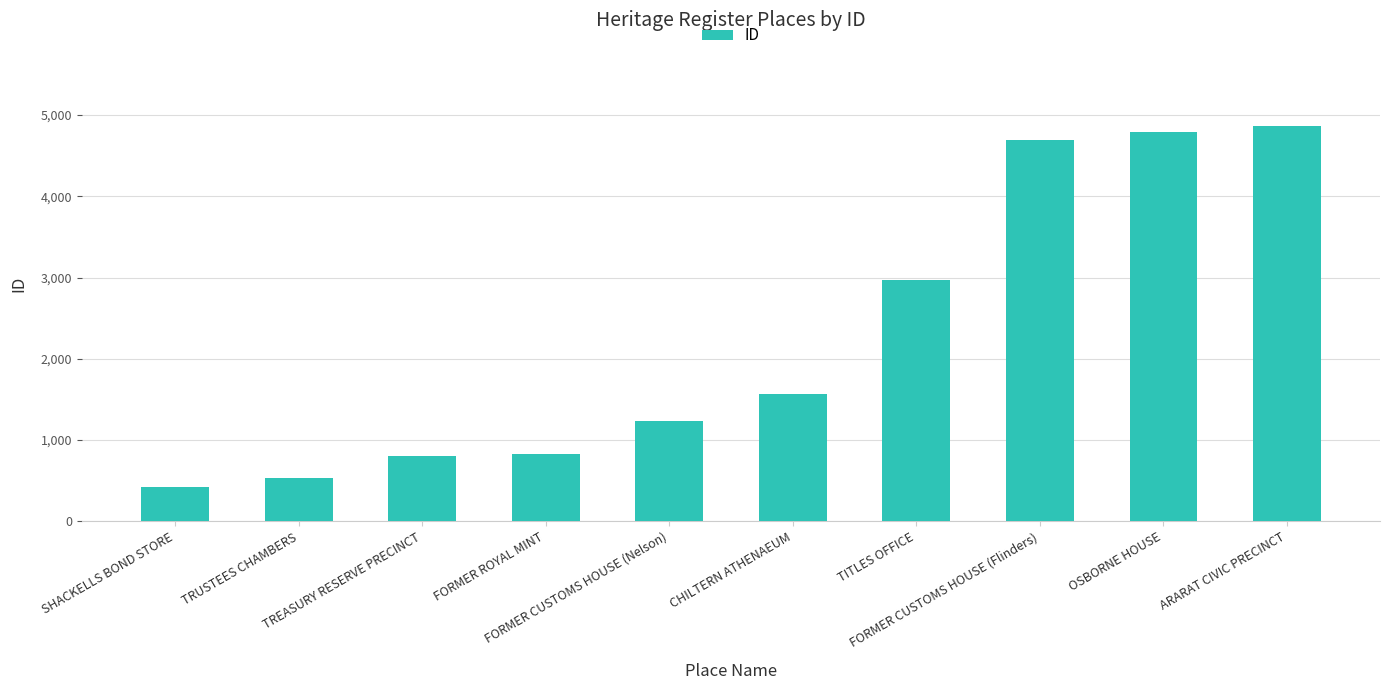

What is the minimum value shown in the chart?

420